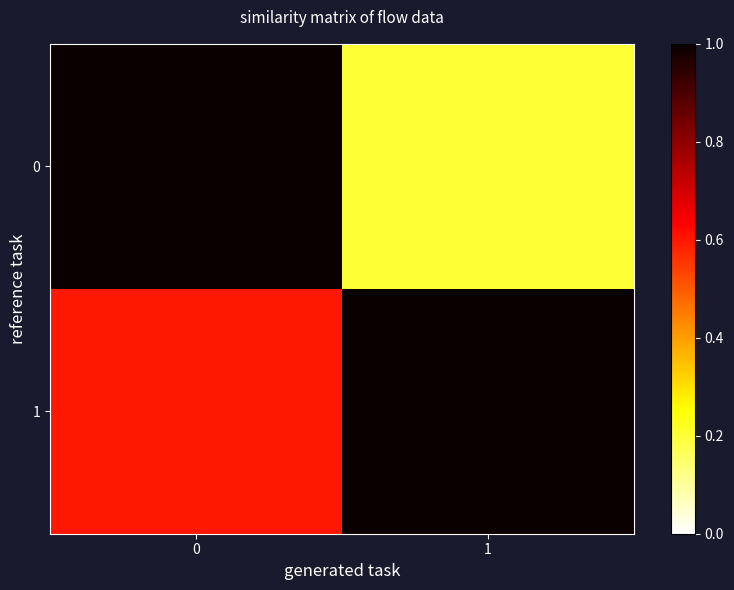

List the series in order of their overall mean, lowest first.

0, 1